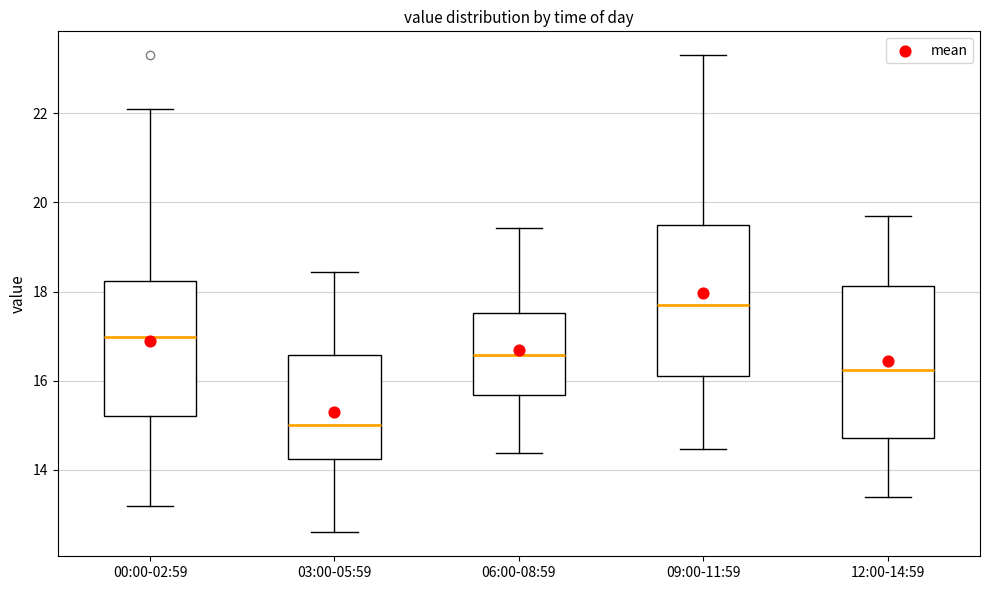

Reading left to right, read every box against the y-axis: the position of its median line, the range the box covers, and the ends of its whiskers. The values are not printed on the chart, so give them approximately, as read against the axis.

00:00-02:59: median 17.0, box 15.2 to 18.2, whiskers 13.2 to 22.2
03:00-05:59: median 15.0, box 14.2 to 16.6, whiskers 12.6 to 18.4
06:00-08:59: median 16.6, box 15.6 to 17.6, whiskers 14.4 to 19.4
09:00-11:59: median 17.8, box 16.2 to 19.4, whiskers 14.4 to 23.4
12:00-14:59: median 16.2, box 14.8 to 18.2, whiskers 13.4 to 19.8